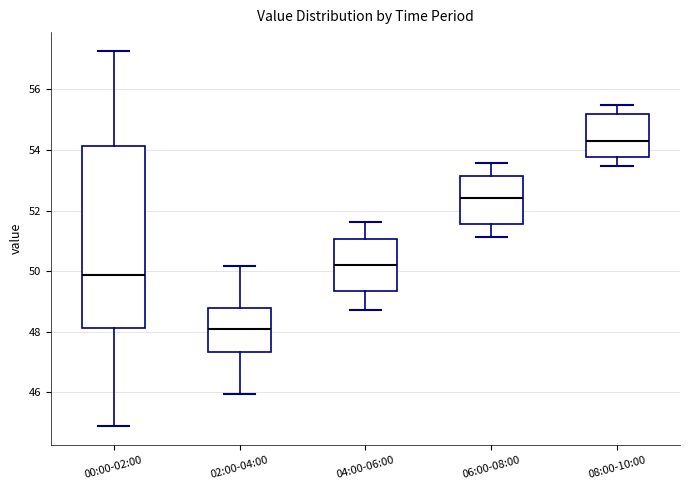

Reading left to right, transcribe this box plot: for each box, give where its median line is, the range the box spans, and where its two whiskers end, as read against the y-axis. The values are not printed on the chart, so give them approximately, as read against the axis.

00:00-02:00: median 49.8, box 48.2 to 54.2, whiskers 44.8 to 57.2
02:00-04:00: median 48.2, box 47.4 to 48.8, whiskers 46.0 to 50.2
04:00-06:00: median 50.2, box 49.4 to 51.0, whiskers 48.8 to 51.6
06:00-08:00: median 52.4, box 51.6 to 53.2, whiskers 51.2 to 53.6
08:00-10:00: median 54.4, box 53.8 to 55.2, whiskers 53.4 to 55.4